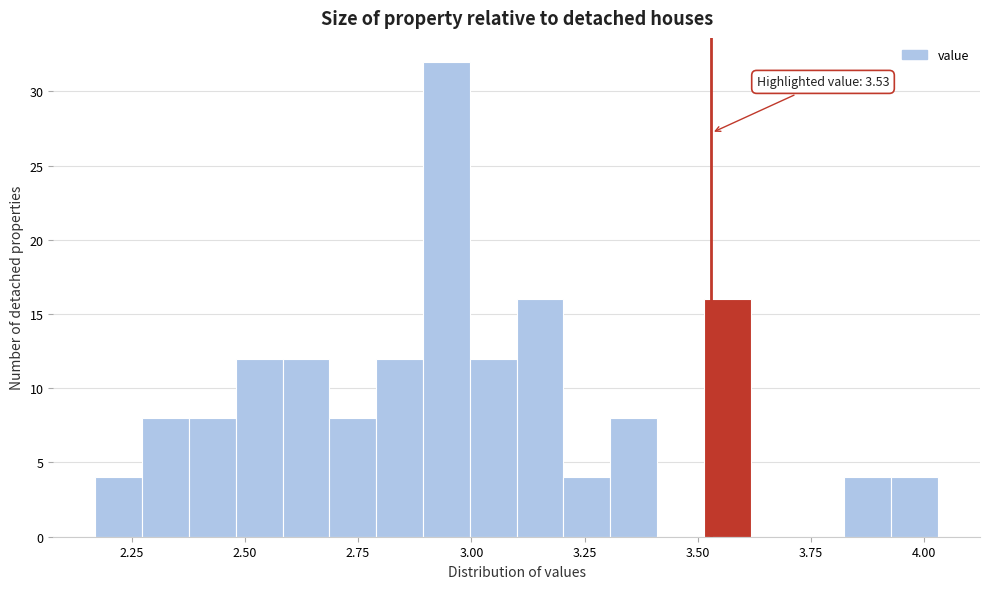

Read against the x-axis, roughly where is the centre of the tallest bar?

2.95